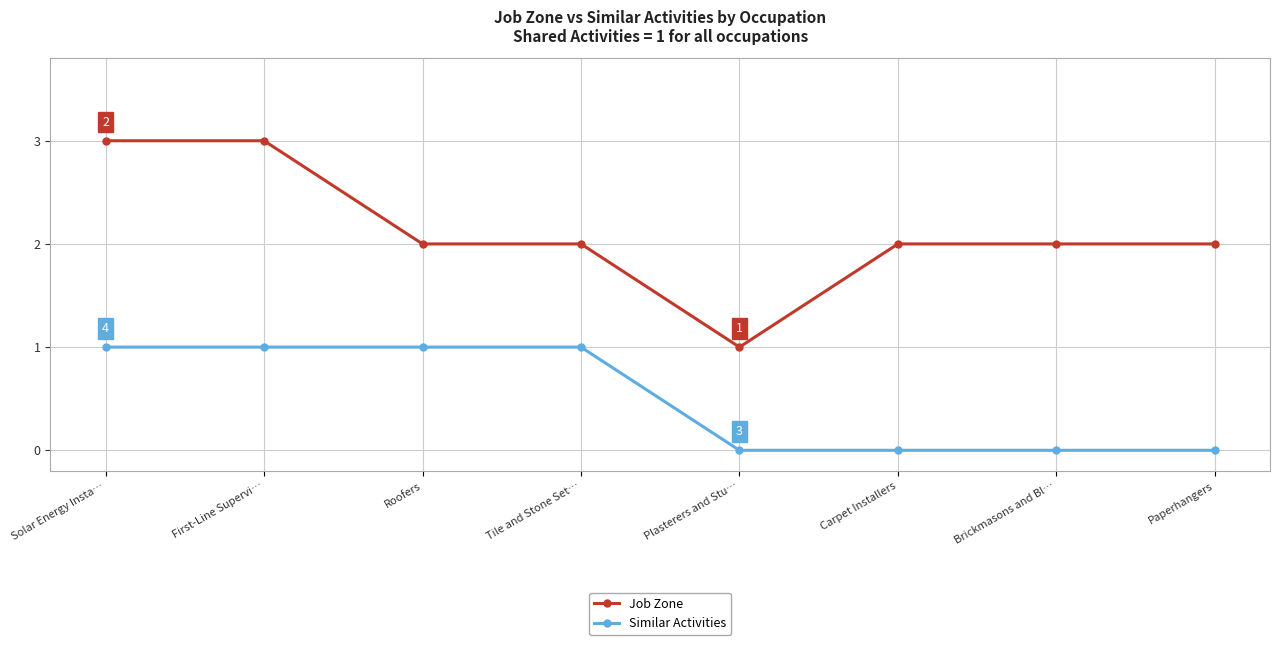

What position from the left is First-Line Supervi…?

2